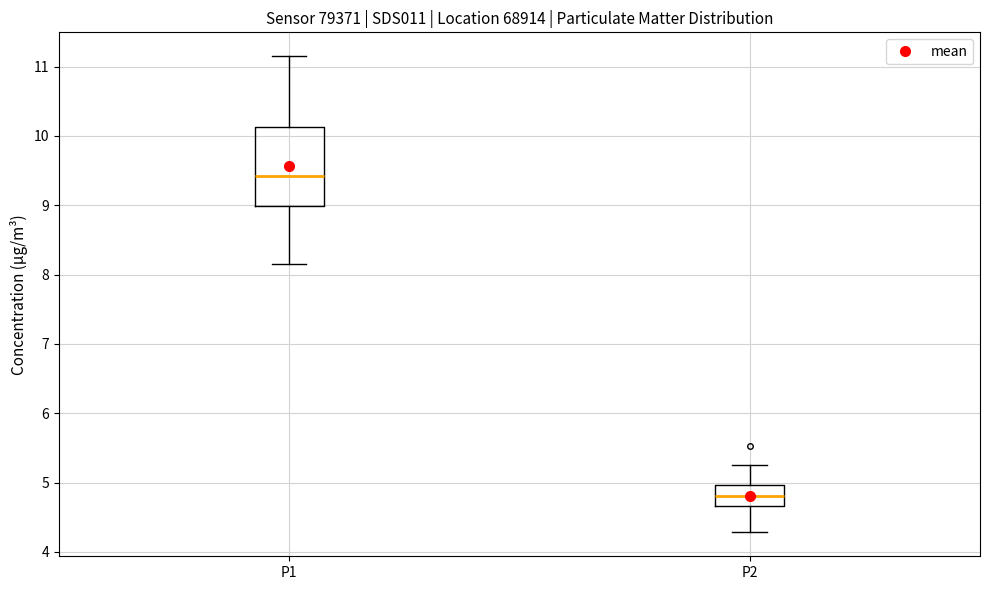

Reading left to right, read every box against the y-axis: the position of its median line, the range the box covers, and the ends of its whiskers. The values are not printed on the chart, so give them approximately, as read against the axis.

P1: median 9.4, box 9.0 to 10.1, whiskers 8.2 to 11.2
P2: median 4.8, box 4.7 to 5.0, whiskers 4.3 to 5.3